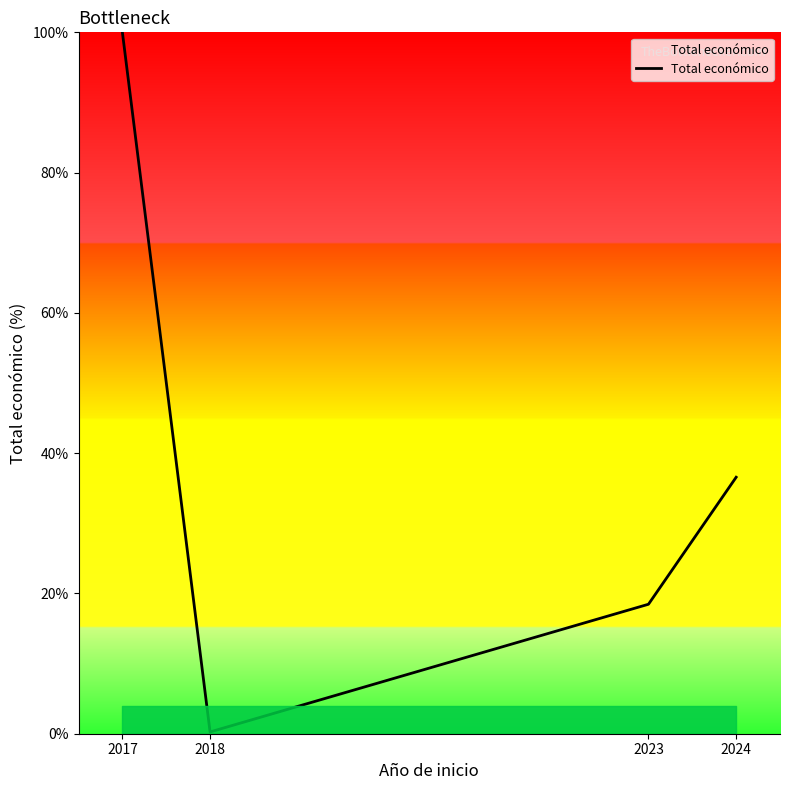

What is the greatest value displayed?

100.0